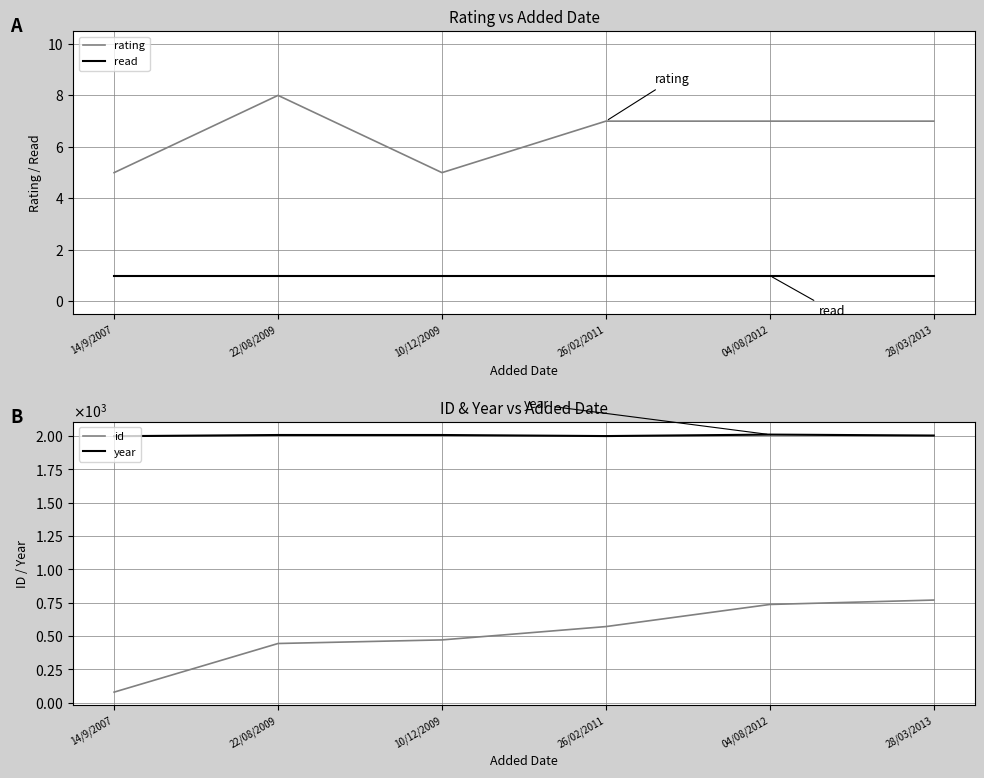

Which series has the largest total across all categories?

year